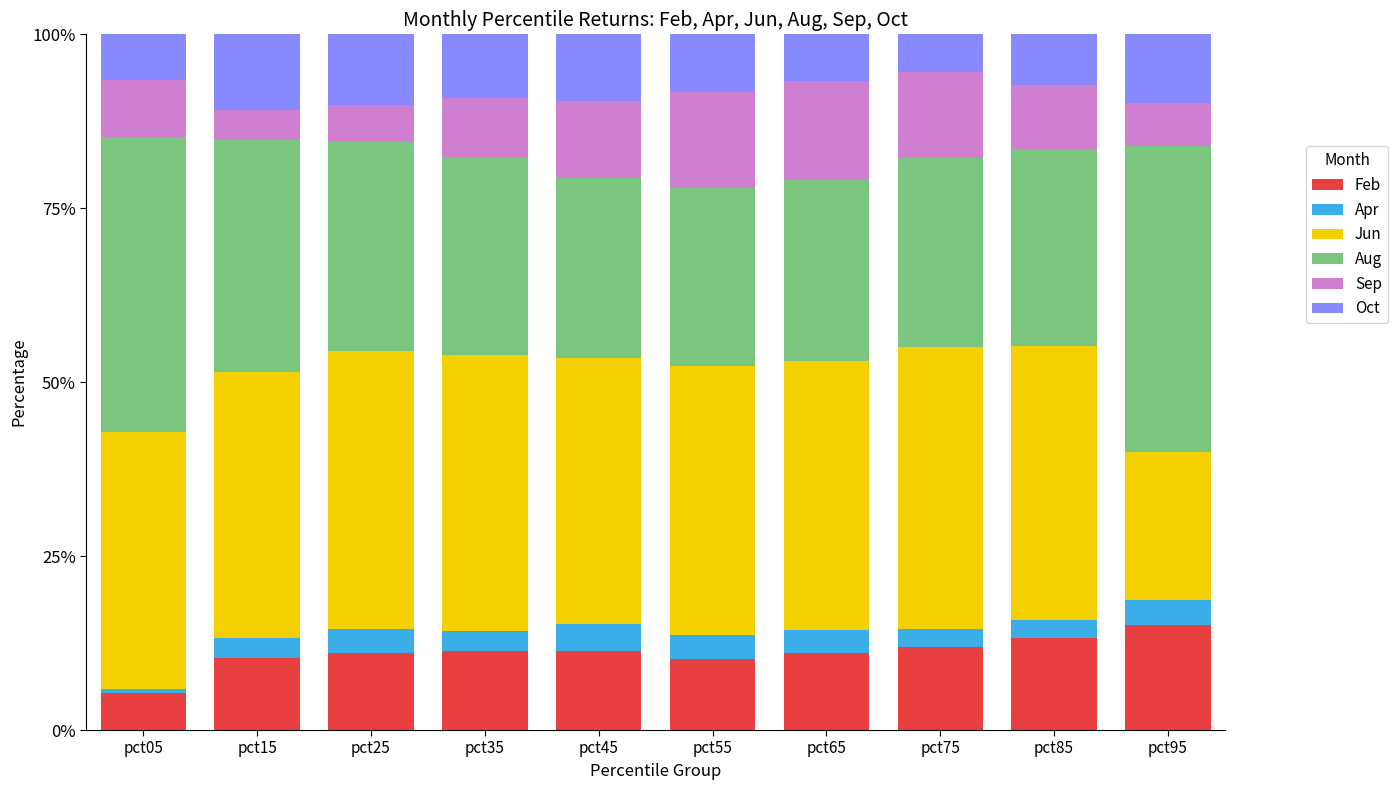

What is the total value across all series at pct55?

100.0